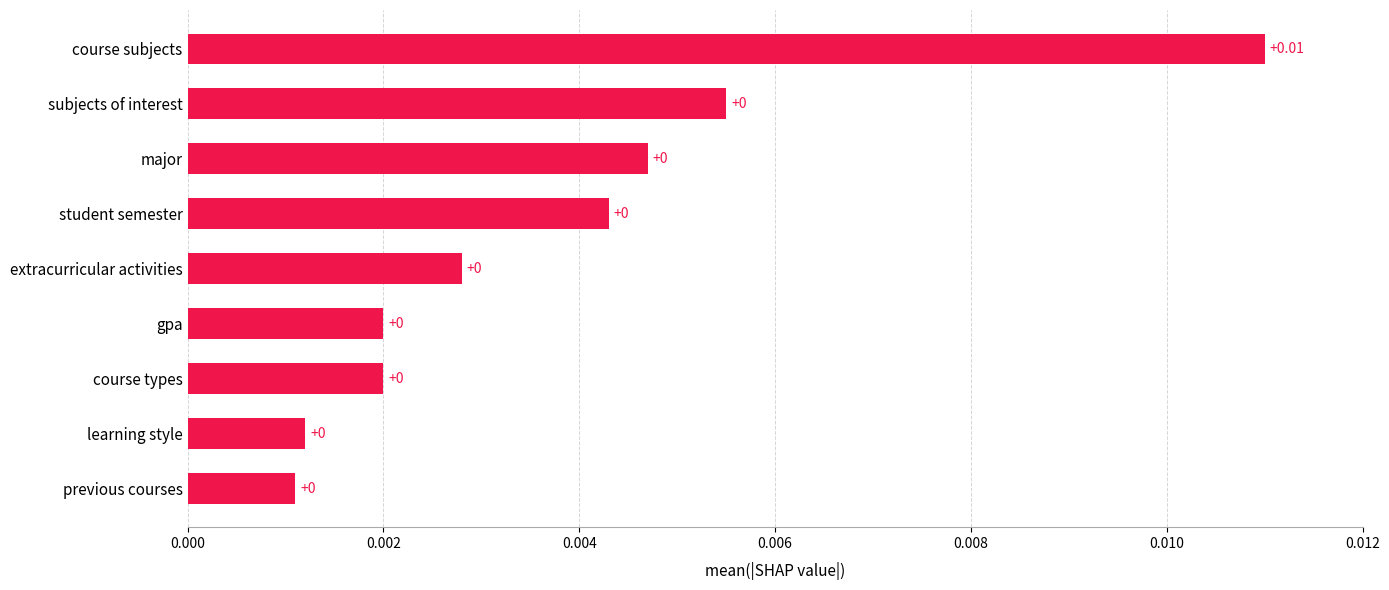

How many distinct data groups are displayed?

1